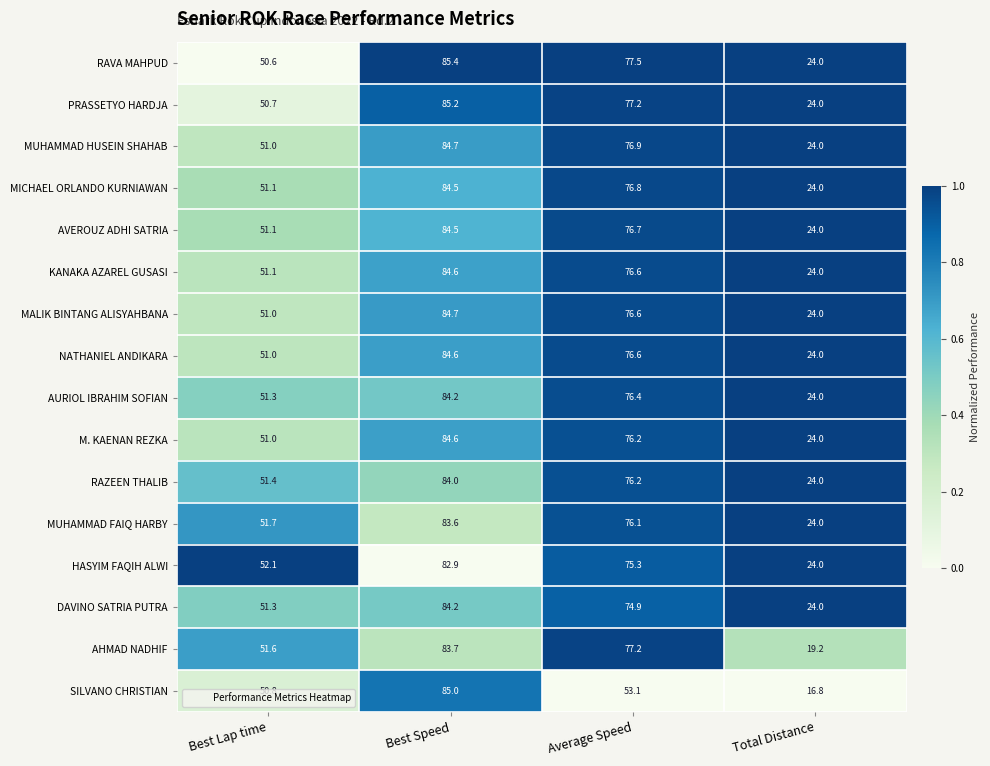

True or false: MUHAMMAD FAIQ HARBY has a value of 104.5 at Average Speed.

False